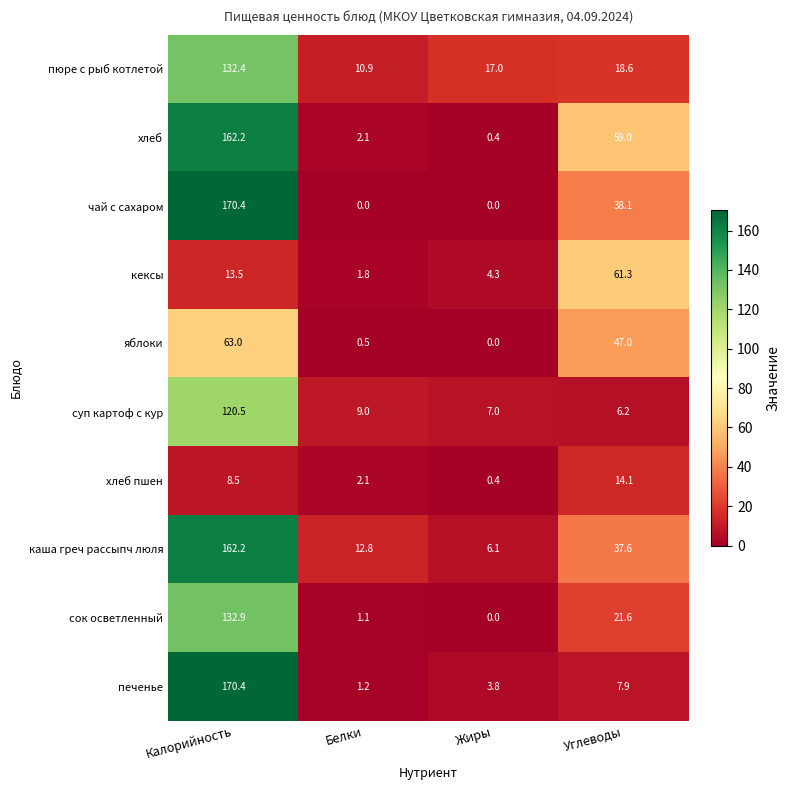

Is it true that хлеб equals 215.3 at Калорийность?

False